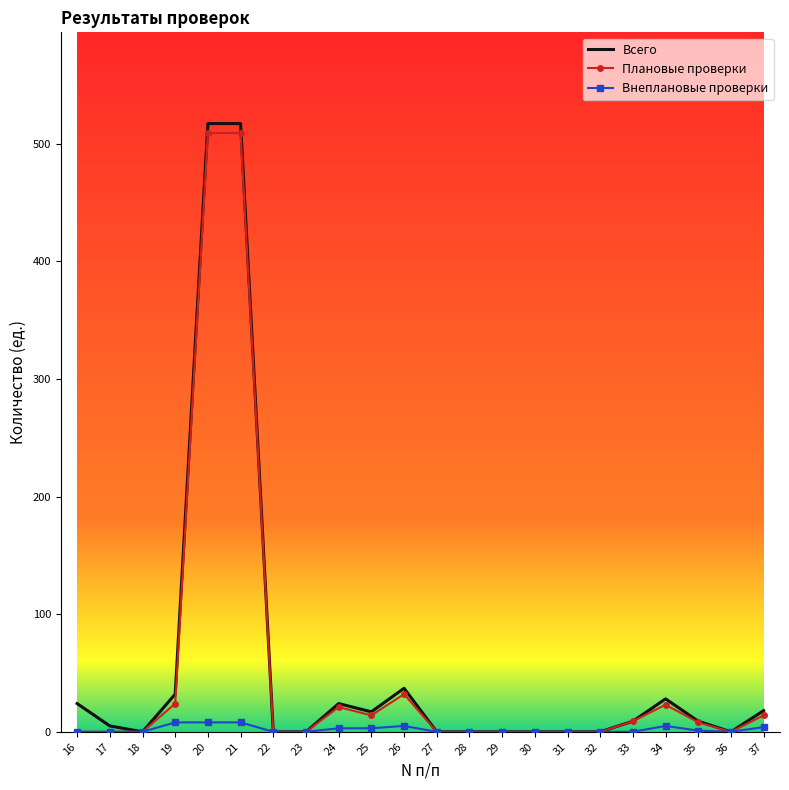

What is the highest value of the Плановые проверки series?

509